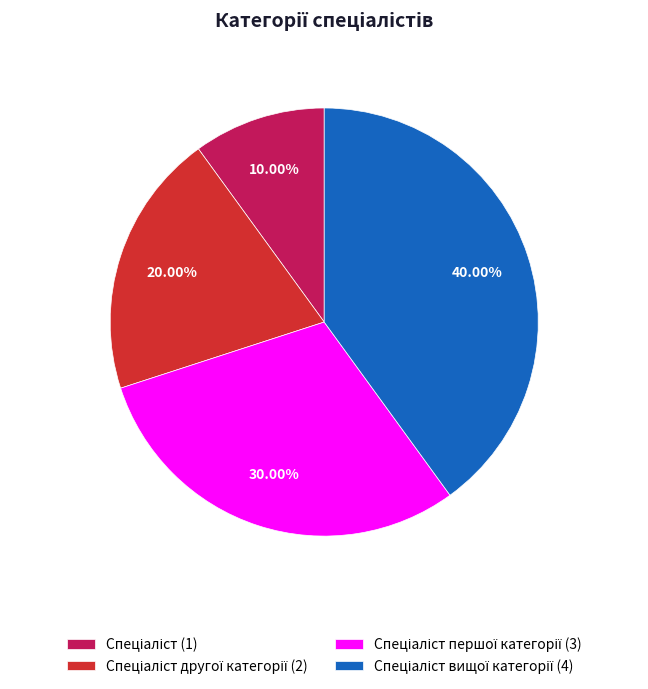

Does any single category account for the majority?

No